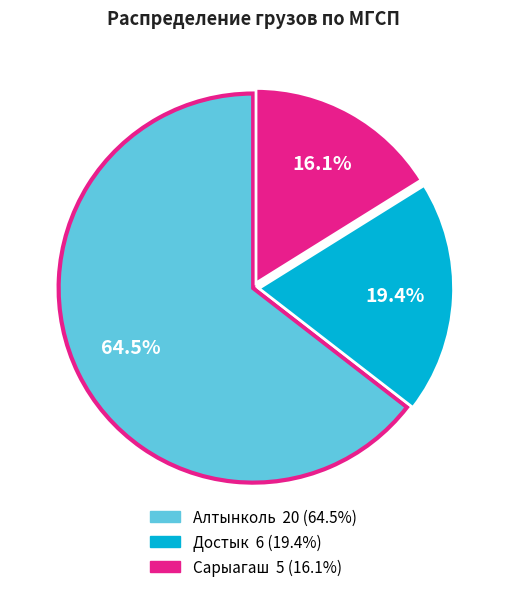

Is it true that Достык is 31% of the pie?

False